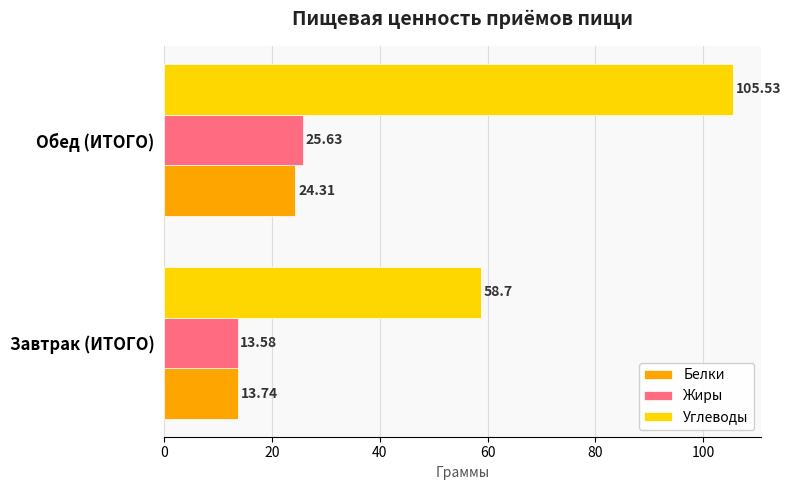

Which series has the largest range (max minus min)?

Углеводы